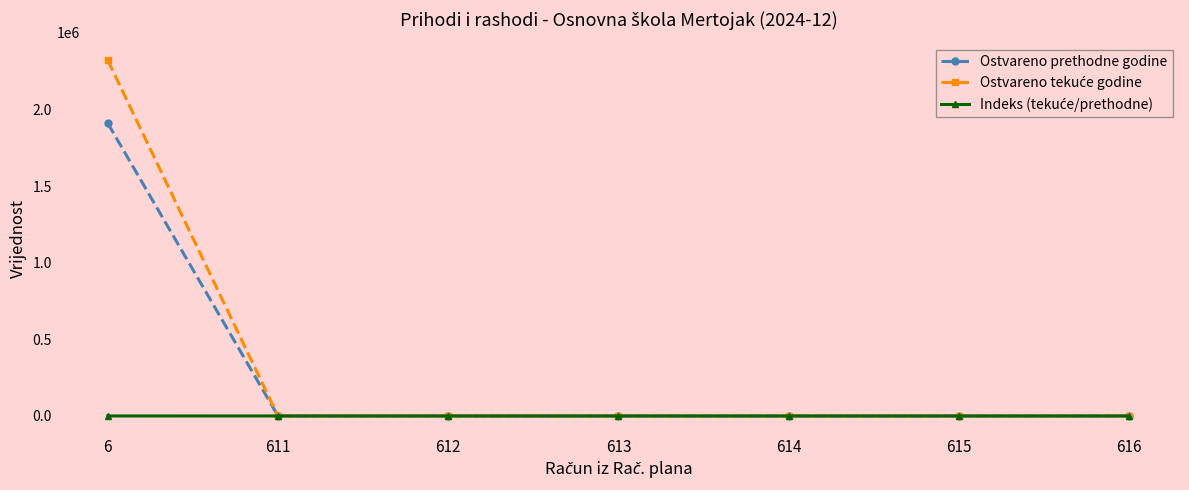

What is the value of the Ostvareno prethodne godine point at the 1st from the left?

1908868.6